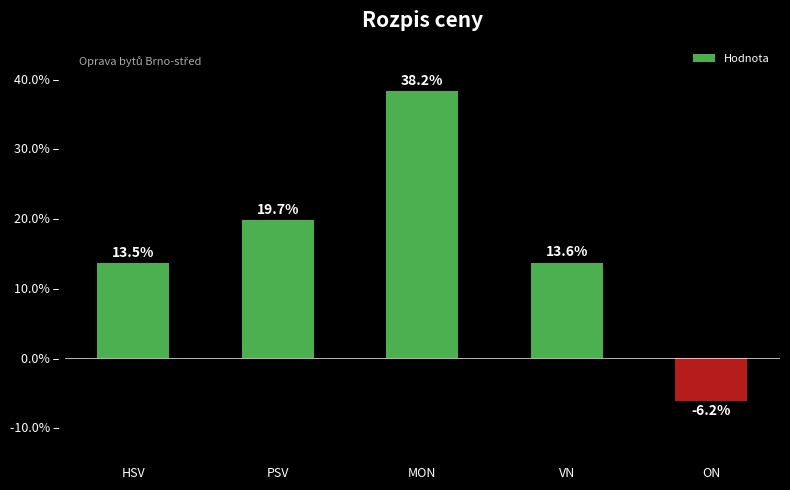

How many values are below 13?

1